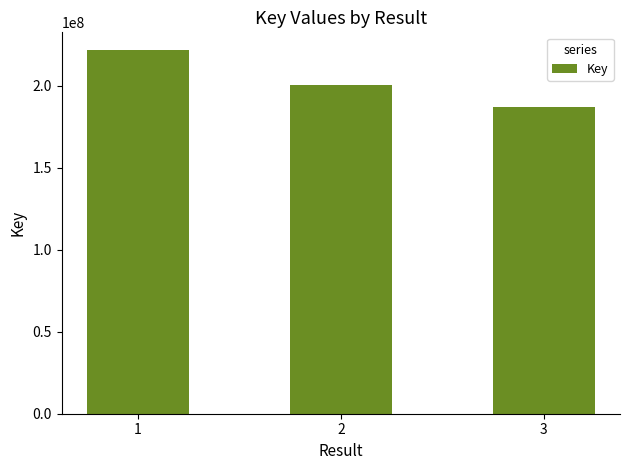

Reading right to left, extract all data points from this chart.

3=187447451	2=200499208	1=221641600